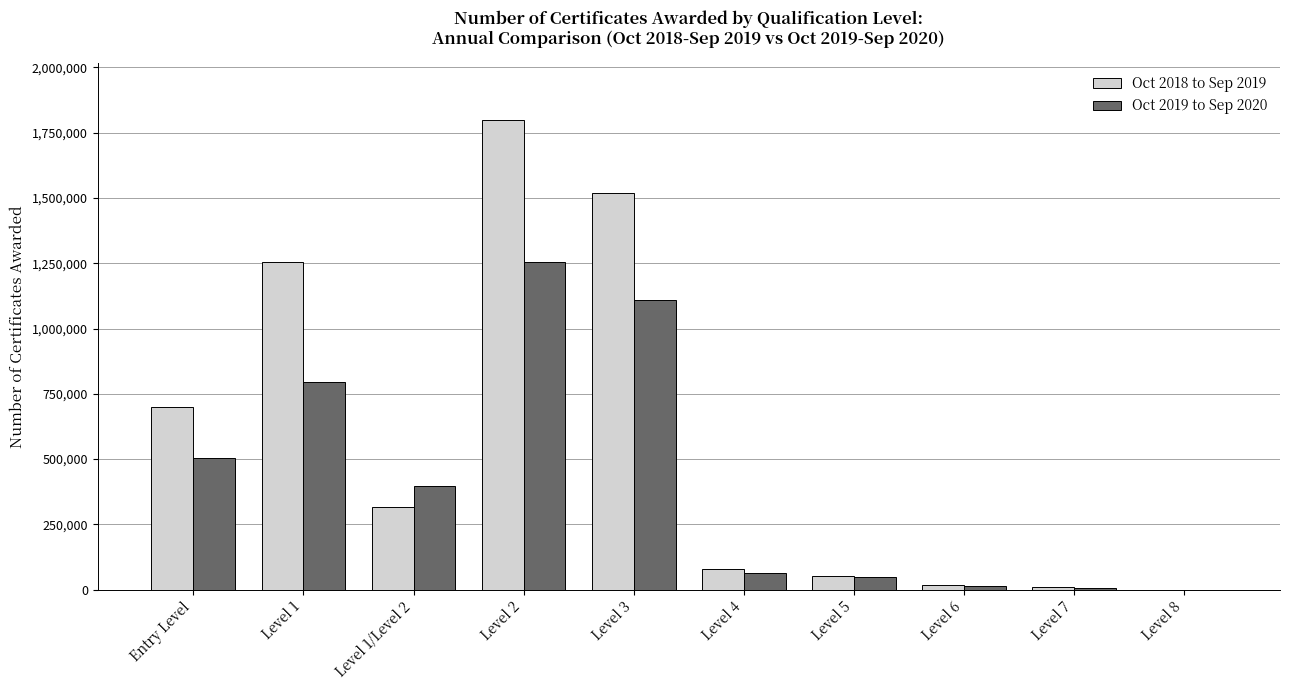

Between Level 1 and Level 2, which series saw the biggest shift?

Oct 2018 to Sep 2019